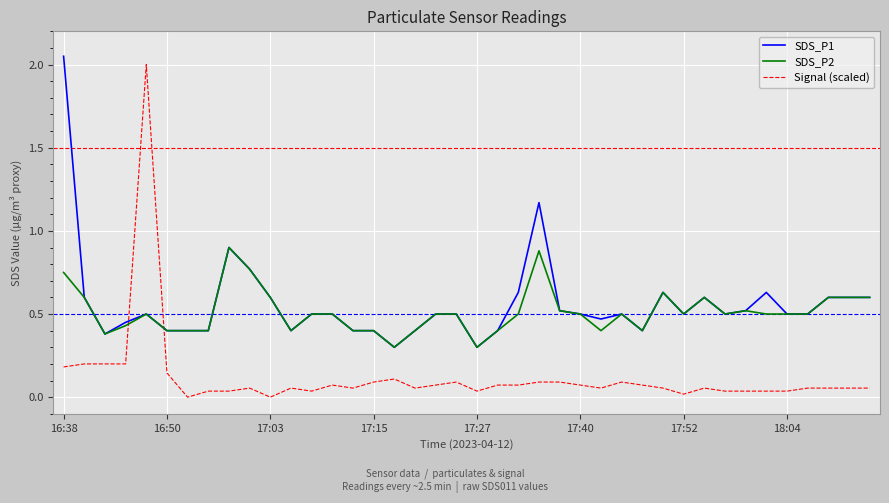

Which series ends up on top after the final intersection of Signal (scaled) and SDS_P1?

SDS_P1